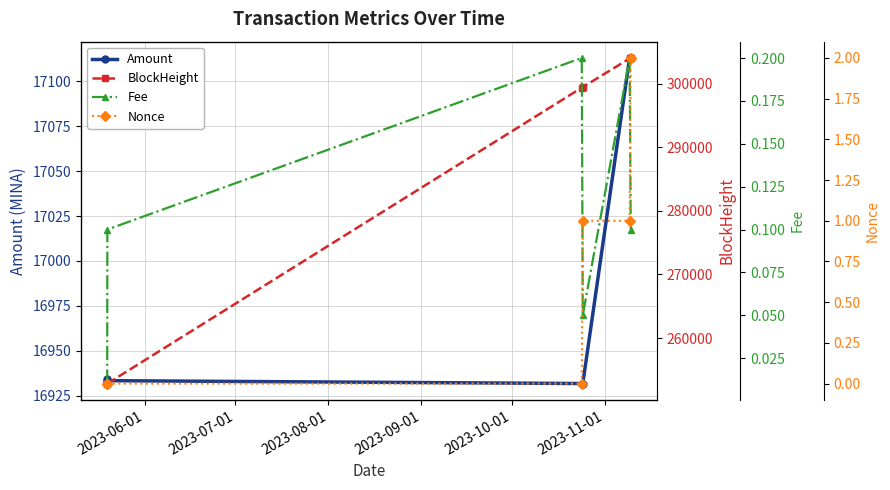

What is the sum of all Nonce values?

4.0